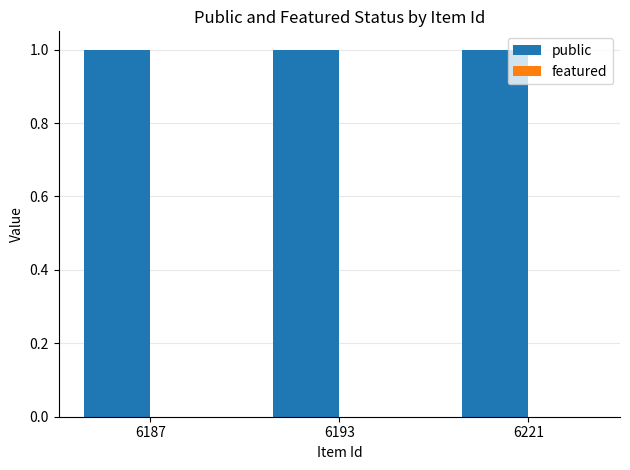

List the series in order of their peak value, highest first.

public, featured